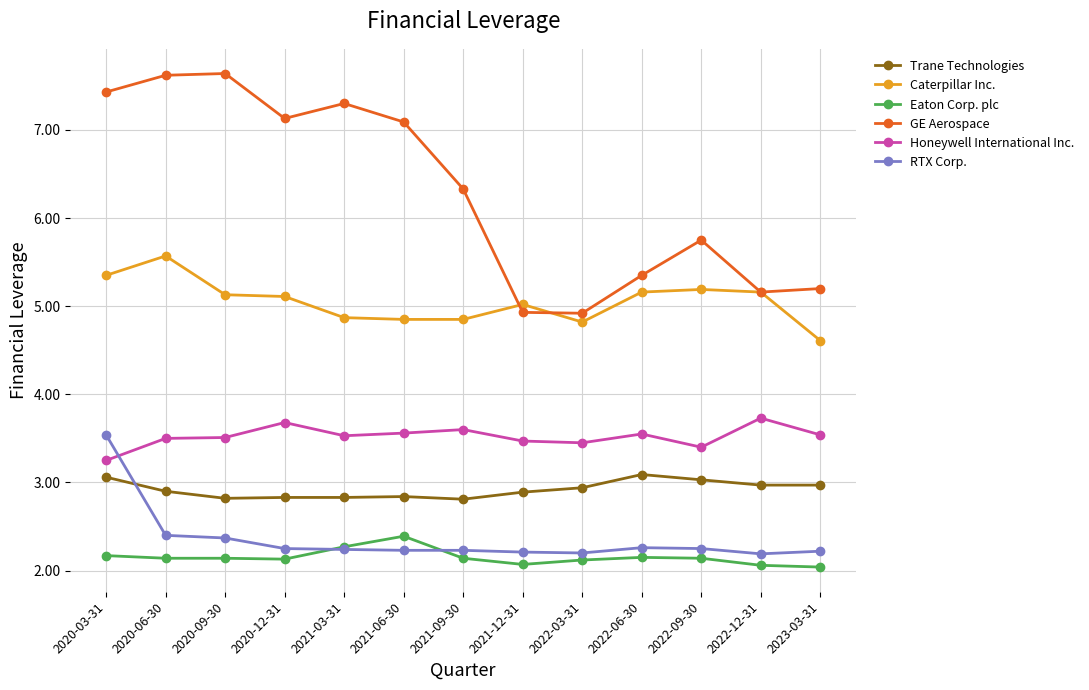

What is the label of the 3rd point from the left?

2020-09-30